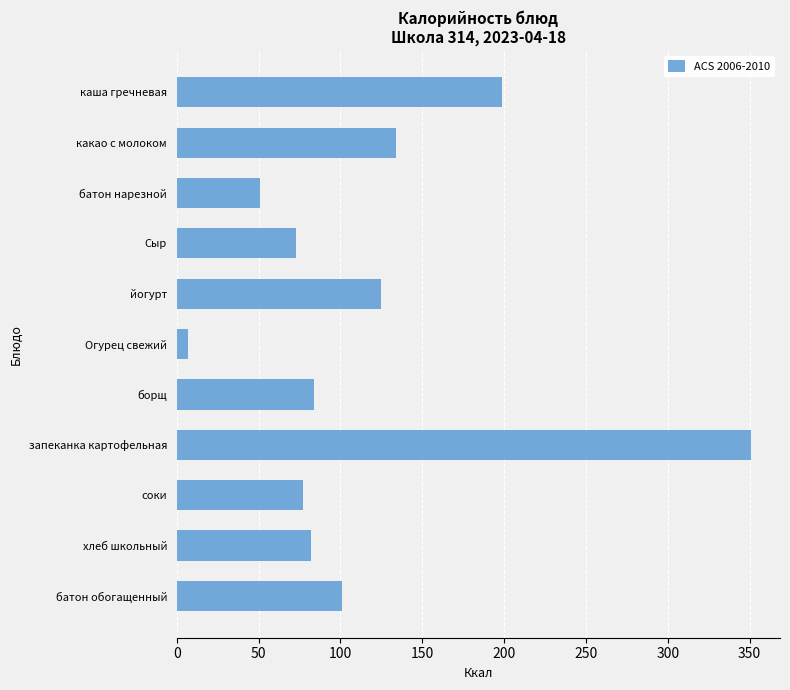

How many categories are shown in the chart?

11